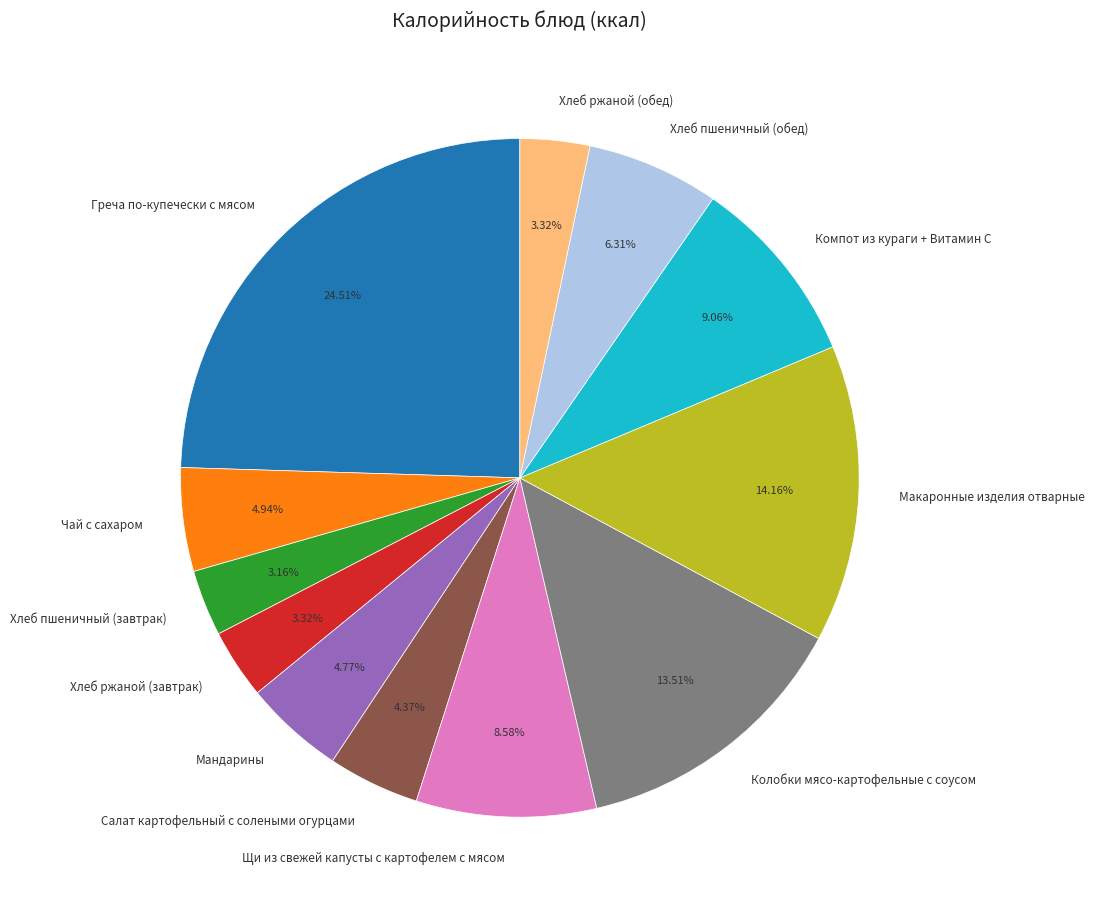

Is it true that Колобки мясо-картофельные с соусом is 1% of the pie?

False